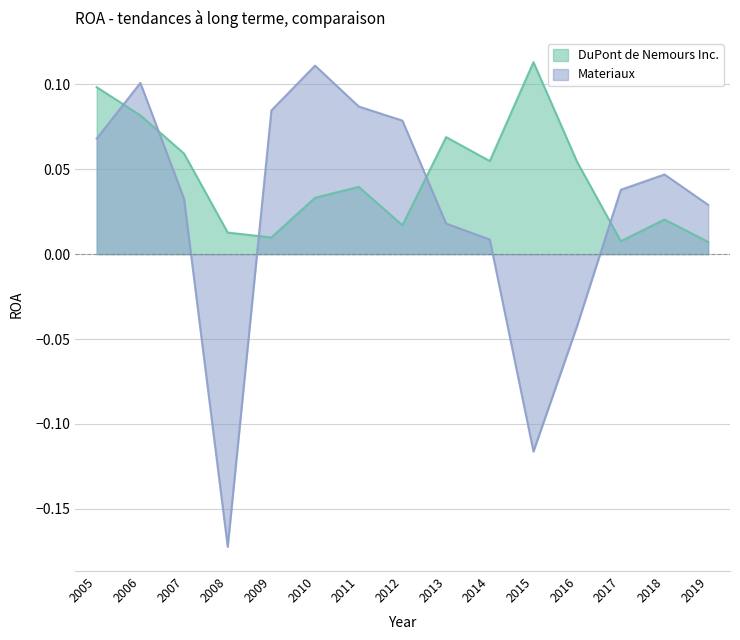

Which series has the widest spread of values?

Materiaux